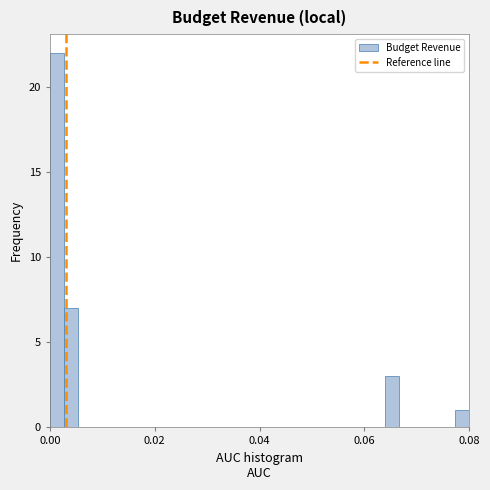

Read against the x-axis, roughly where is the centre of the tallest bar?

0.002